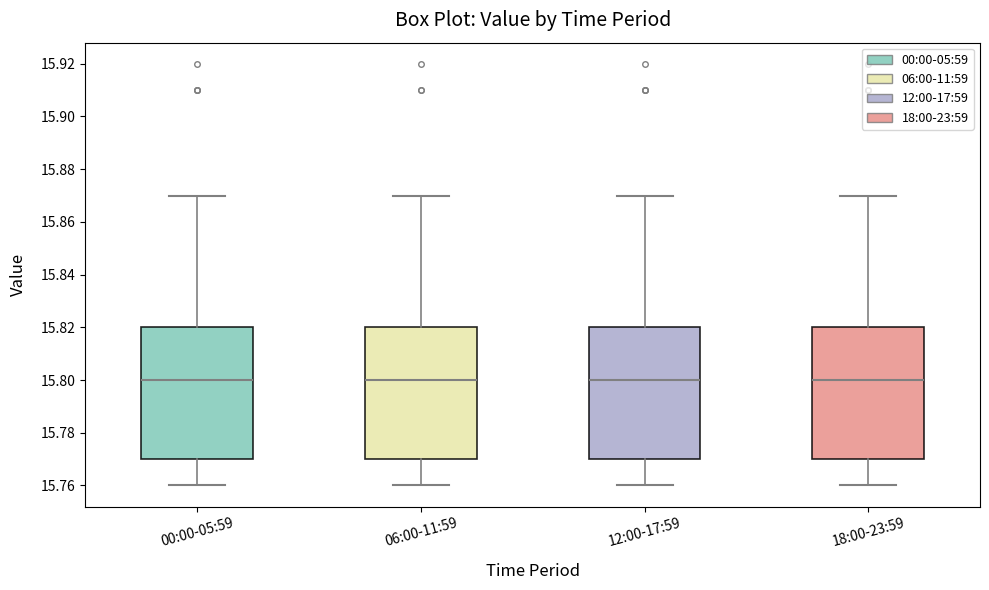

Reading left to right, read every box against the y-axis: the position of its median line, the range the box covers, and the ends of its whiskers. The values are not printed on the chart, so give them approximately, as read against the axis.

00:00-05:59: median 15.80, box 15.77 to 15.82, whiskers 15.76 to 15.87
06:00-11:59: median 15.80, box 15.77 to 15.82, whiskers 15.76 to 15.87
12:00-17:59: median 15.80, box 15.77 to 15.82, whiskers 15.76 to 15.87
18:00-23:59: median 15.80, box 15.77 to 15.82, whiskers 15.76 to 15.87